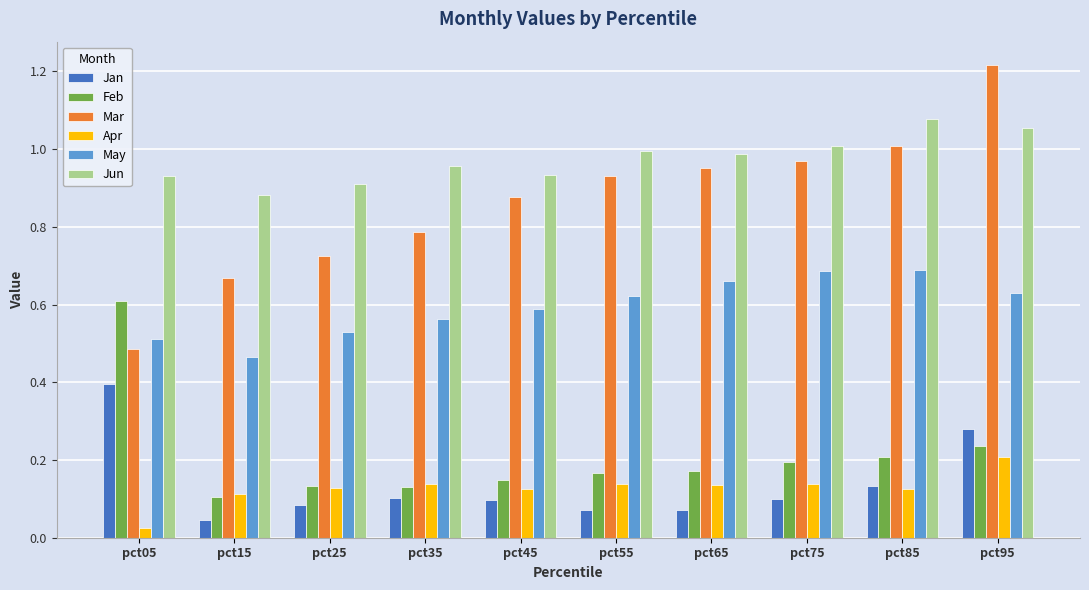

What is the sum of all Feb values?

2.1